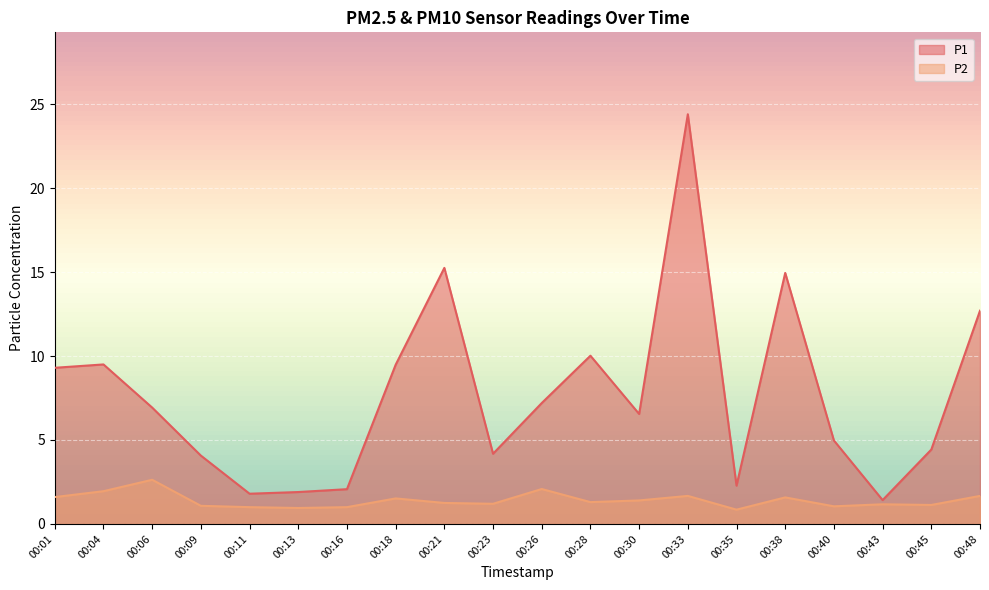

What is the value of the P1 point at the 8th from the left?

9.5